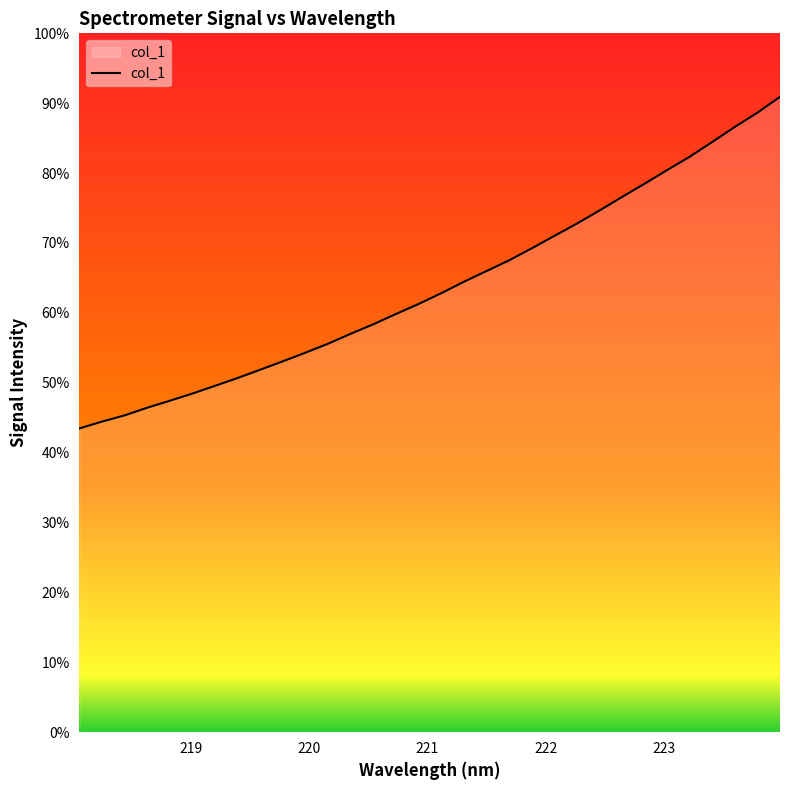

Does the chart have visible grid lines?

No